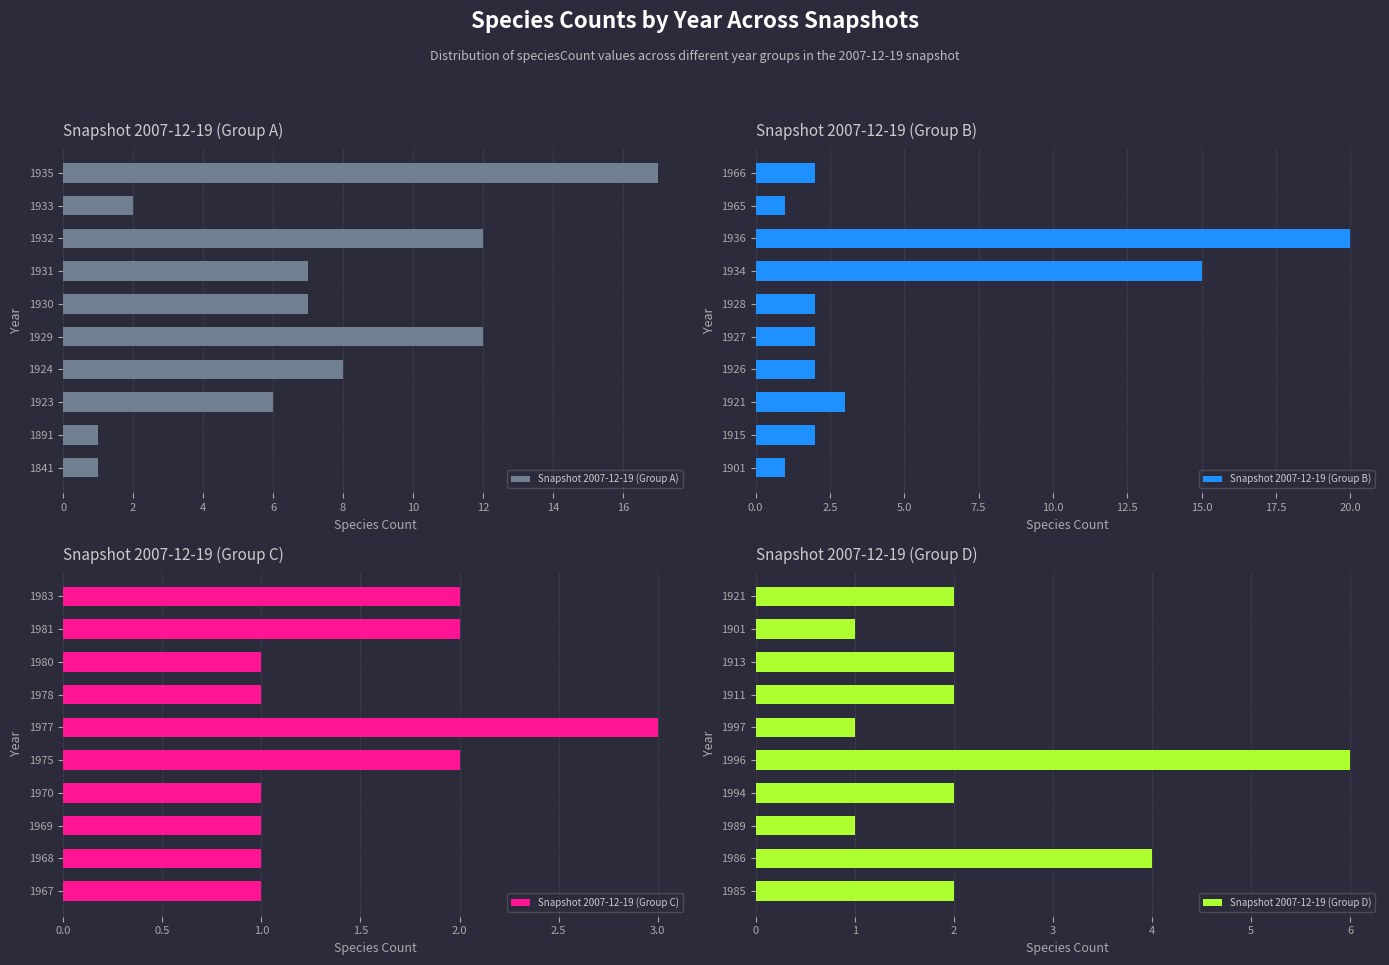

Reading left to right, transcribe all the data shown in this chart.

Snapshot 2007-12-19 (Group A): 1	1	6	8	12	7	7	12	2	17
Snapshot 2007-12-19 (Group B): 1	2	3	2	2	2	15	20	1	2
Snapshot 2007-12-19 (Group C): 1	1	1	1	2	3	1	1	2	2
Snapshot 2007-12-19 (Group D): 2	4	1	2	6	1	2	2	1	2